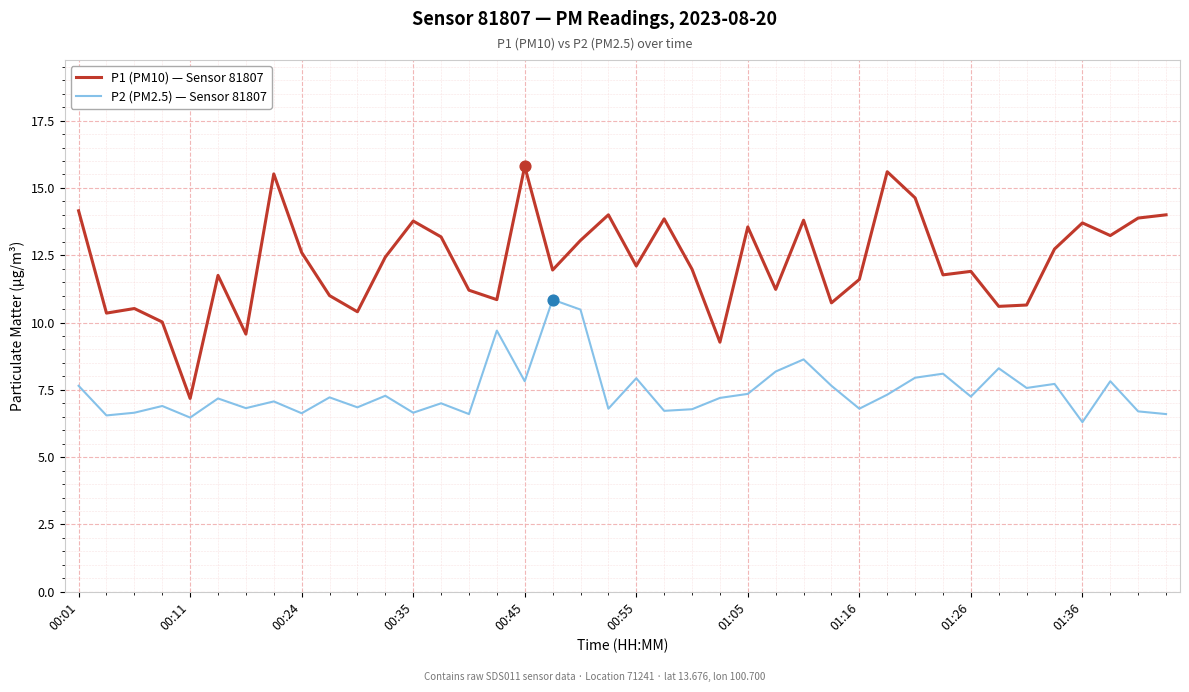

Rank the series by their average value, from lowest to highest.

P2 (PM2.5) — Sensor 81807, P1 (PM10) — Sensor 81807